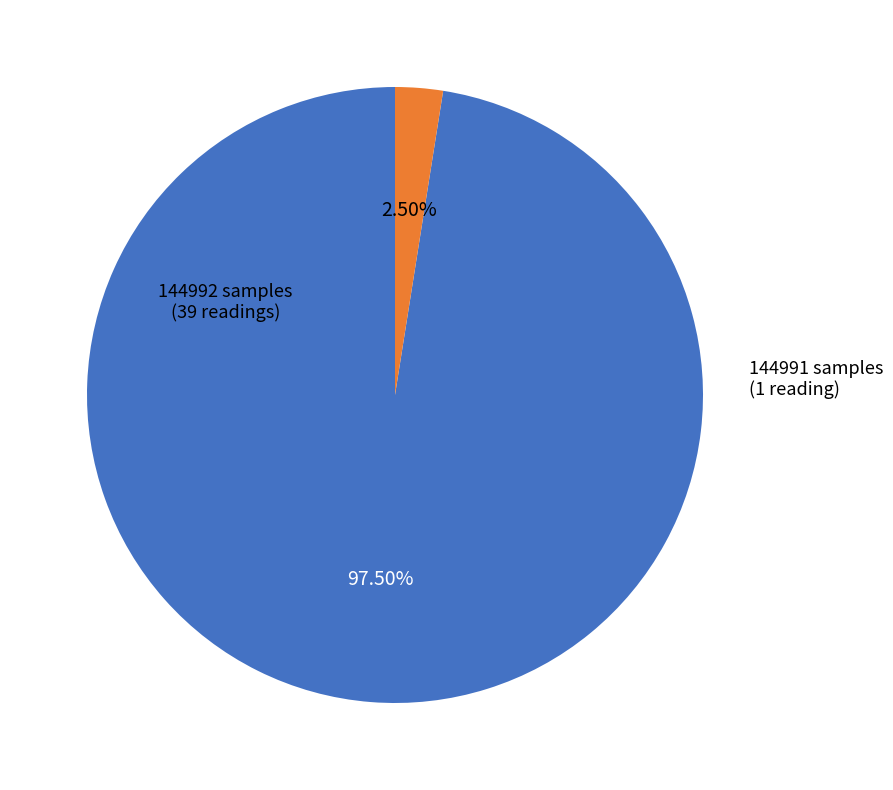

To the nearest percent, what is the average slice percentage?

50%